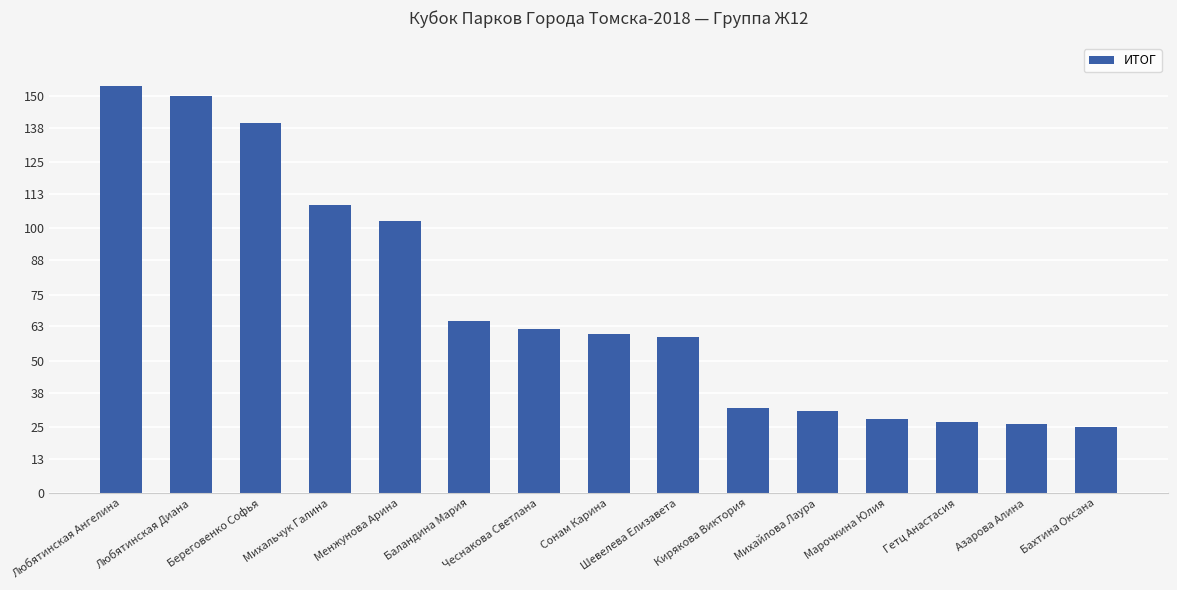

Reading left to right, transcribe all the data shown in this chart.

Любятинская Ангелина=154	Любятинская Диана=150	Береговенко Софья=140	Михальчук Галина=109	Менжунова Арина=103	Баландина Мария=65	Чеснакова Светлана=62	Сонам Карина=60	Шевелева Елизавета=59	Кирякова Виктория=32	Михайлова Лаура=31	Марочкина Юлия=28	Гетц Анастасия=27	Азарова Алина=26	Бахтина Оксана=25